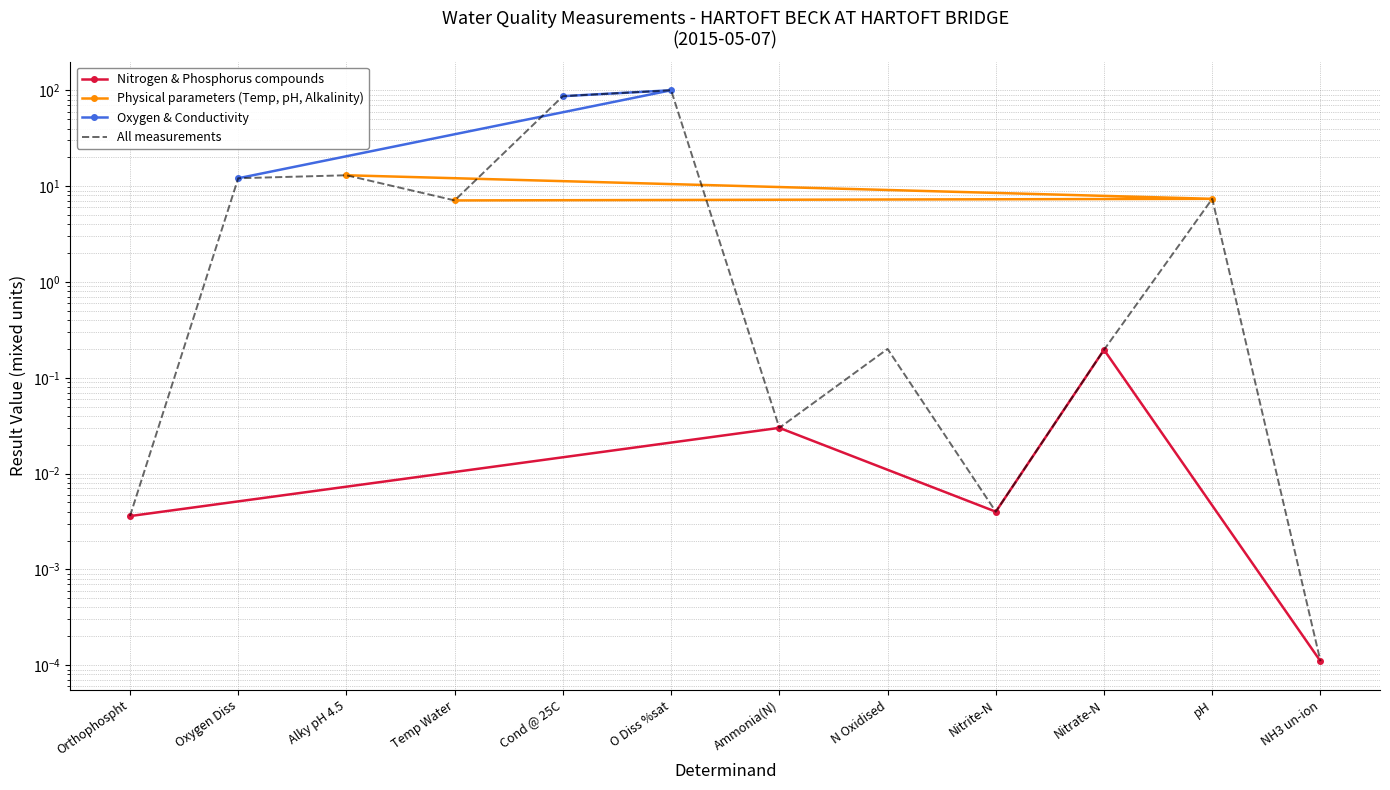

What is the maximum value shown in the chart?

100.3